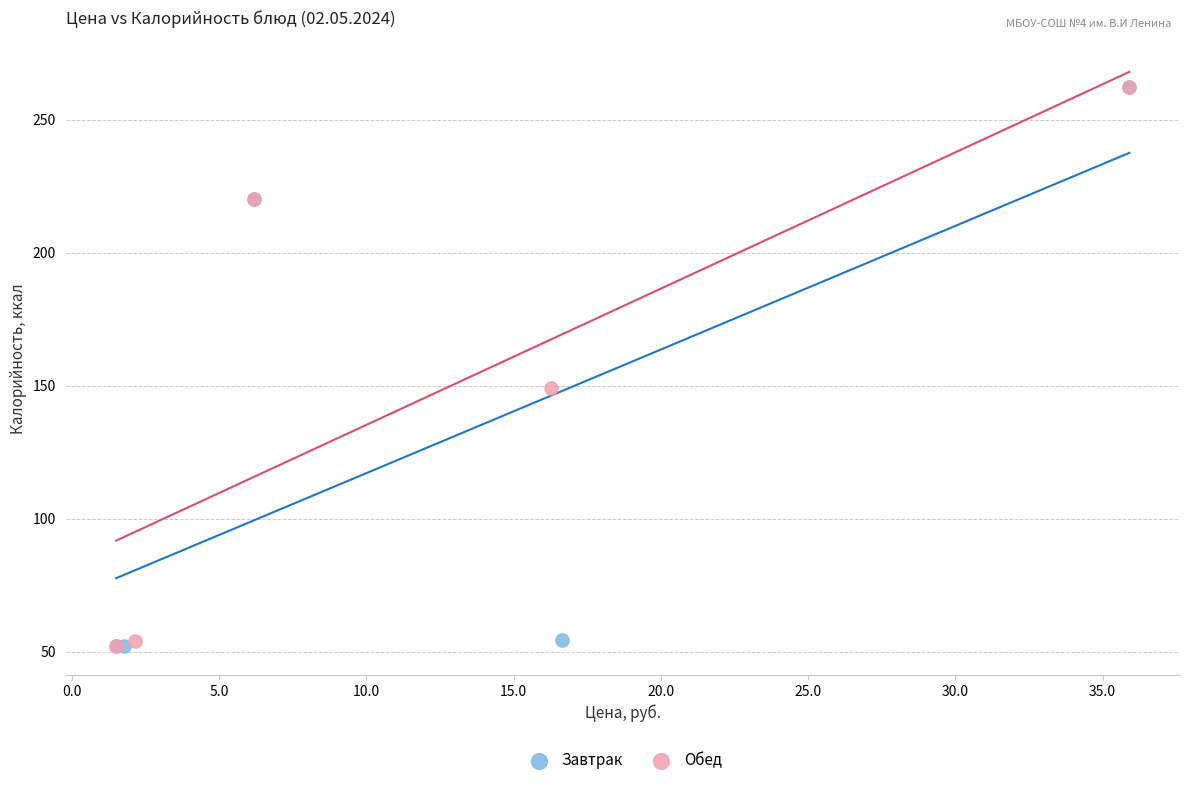

Which series has the largest Y range (max minus min)?

Завтрак